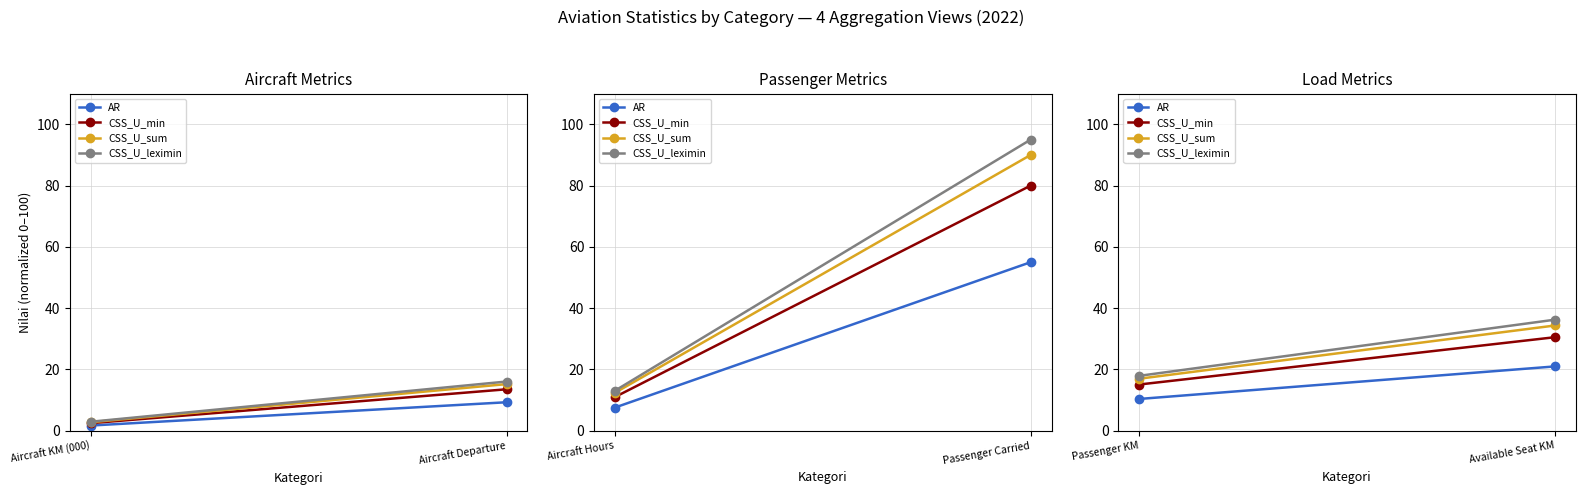

How many data points does each series have?

2